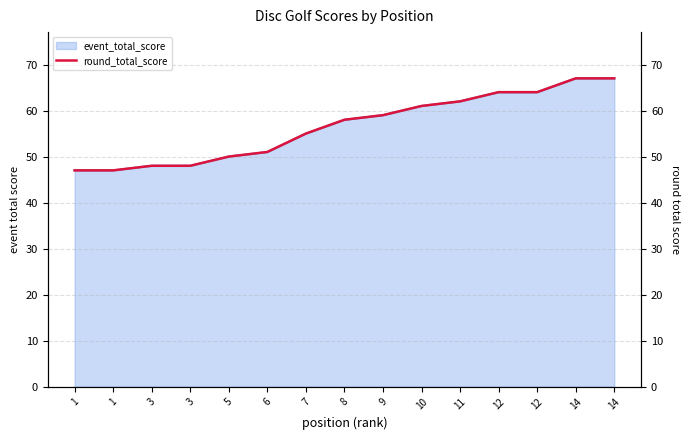

At which label does the data first exceed 58?

9